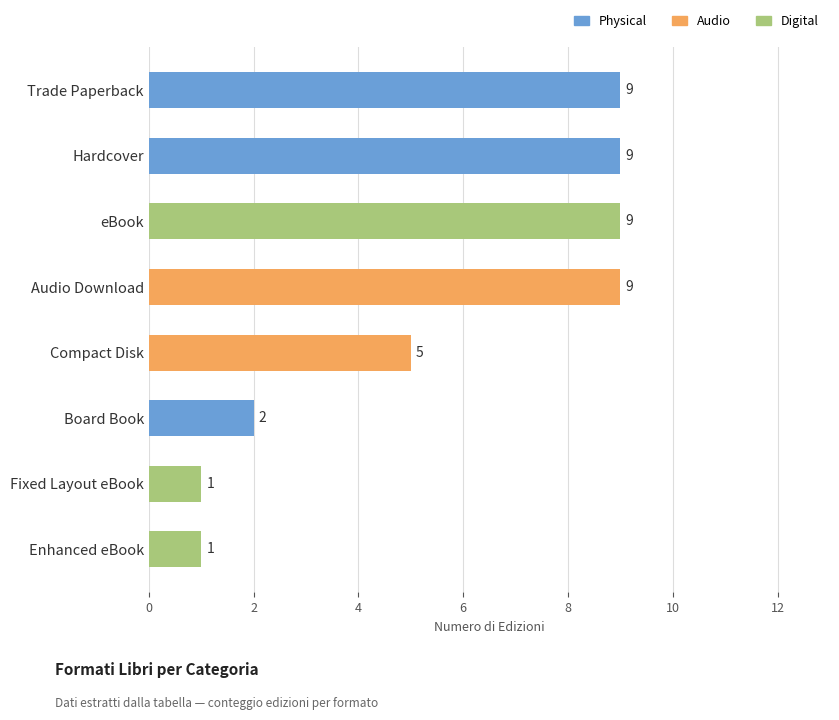

List the labels in order of value, largest first.

Trade Paperback, Hardcover, eBook, Audio Download, Compact Disk, Board Book, Fixed Layout eBook, Enhanced eBook